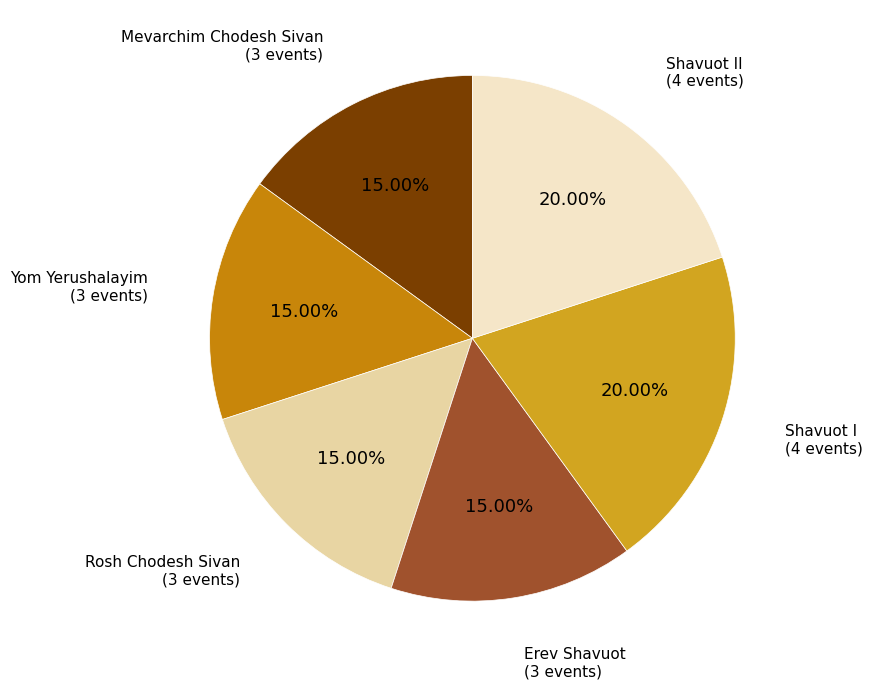

Rank the categories by value from lowest to highest.

Mevarchim Chodesh Sivan, Yom Yerushalayim, Rosh Chodesh Sivan, Erev Shavuot, Shavuot I, Shavuot II